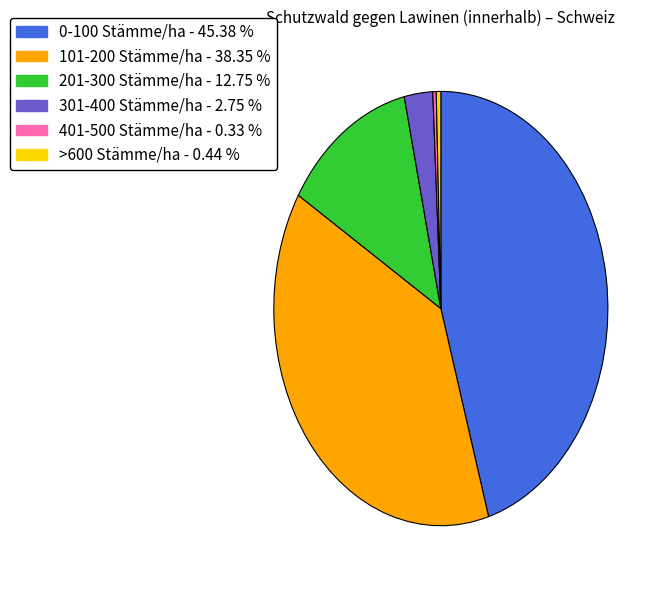

Is there a majority slice in this chart?

No